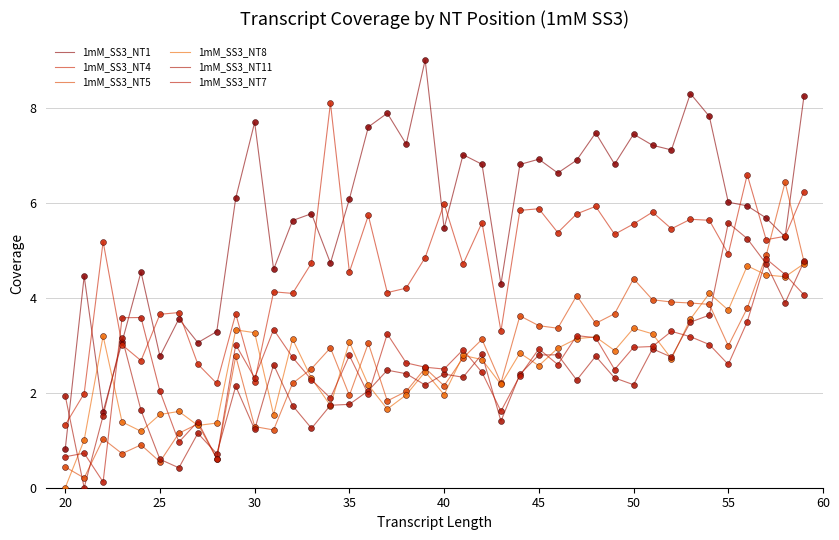

At how many categories does at least one series exceed 1?

40